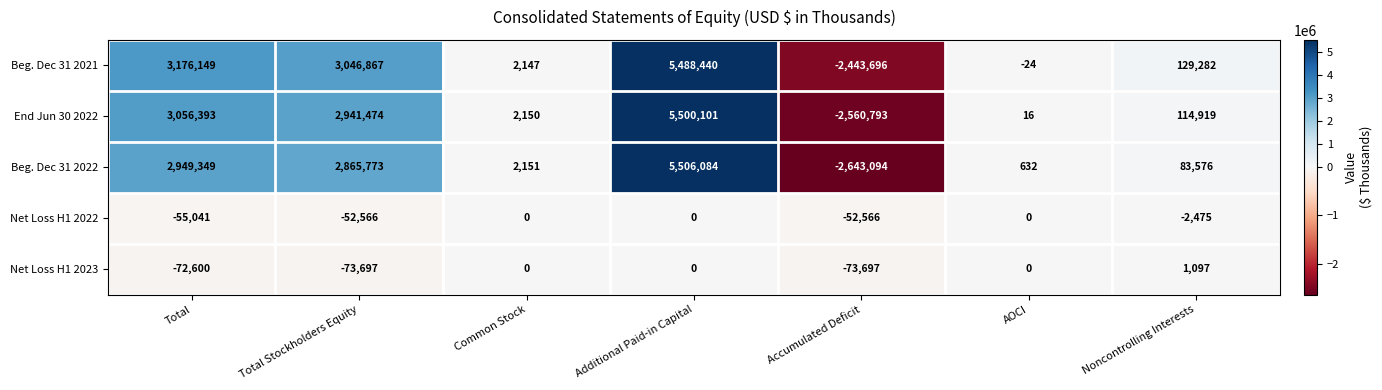

Rank the categories by Beg. Dec 31 2021 value from lowest to highest.

Accumulated Deficit, AOCI, Common Stock, Noncontrolling Interests, Total Stockholders Equity, Total, Additional Paid-in Capital